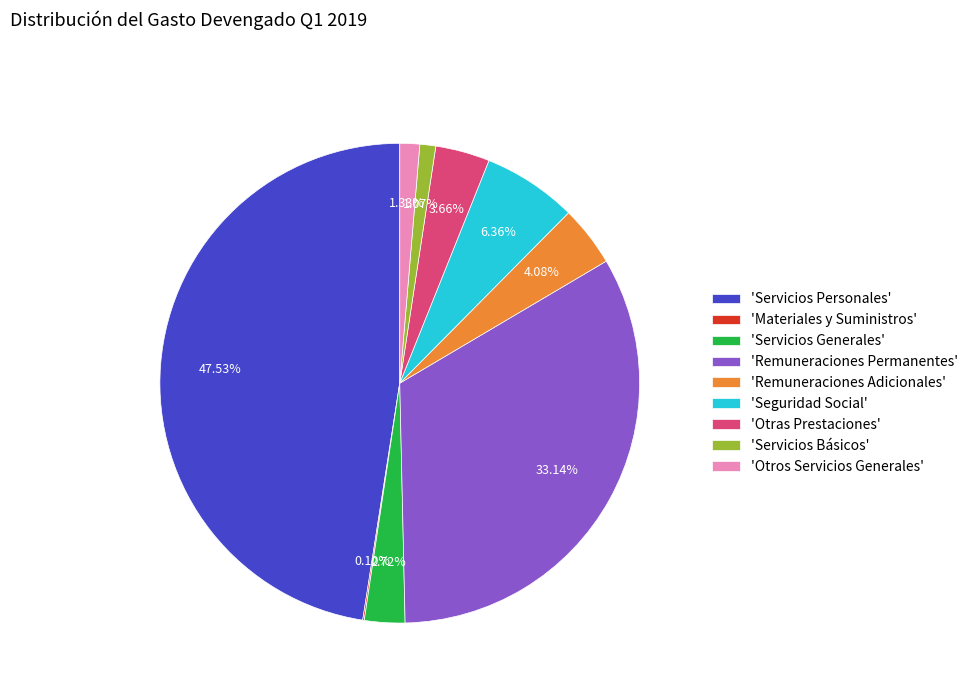

Which category has the biggest portion of the pie?

'Servicios Personales'